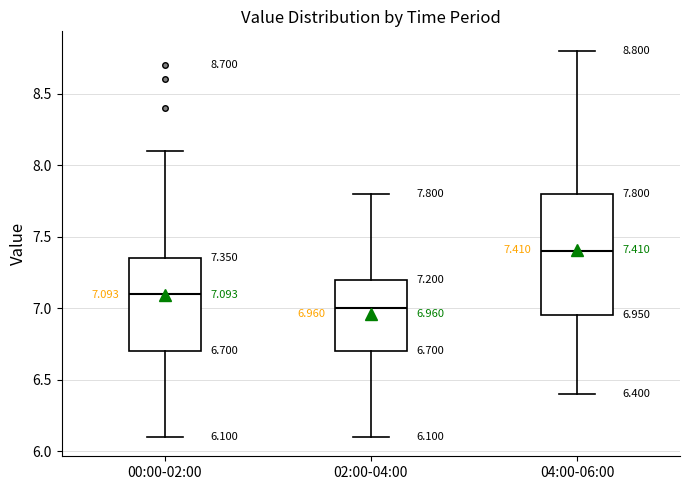

Which box's median line is the lowest?

02:00-04:00